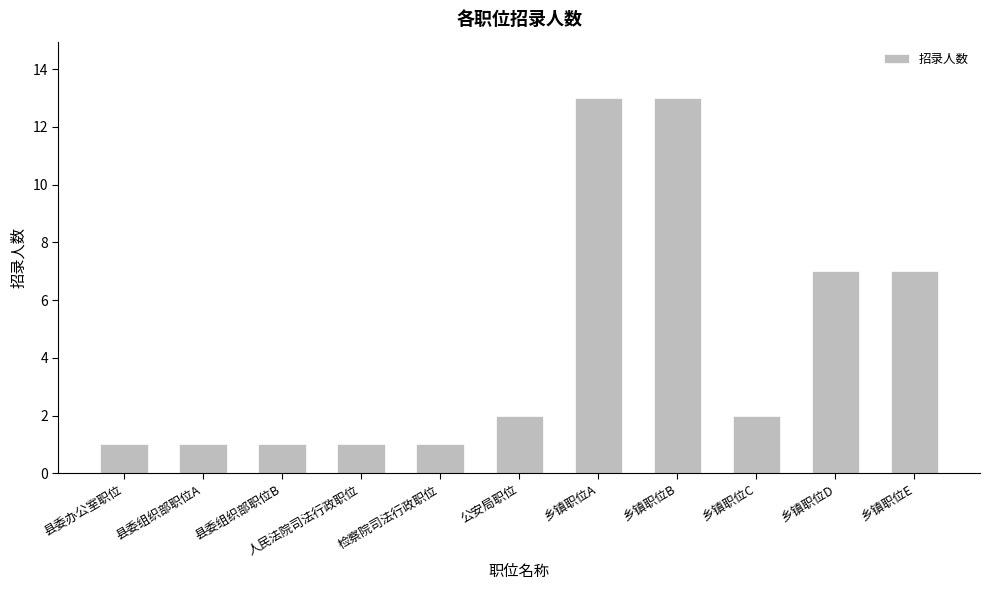

Reading left to right, transcribe all the data shown in this chart.

县委办公室职位=1	县委组织部职位A=1	县委组织部职位B=1	人民法院司法行政职位=1	检察院司法行政职位=1	公安局职位=2	乡镇职位A=13	乡镇职位B=13	乡镇职位C=2	乡镇职位D=7	乡镇职位E=7